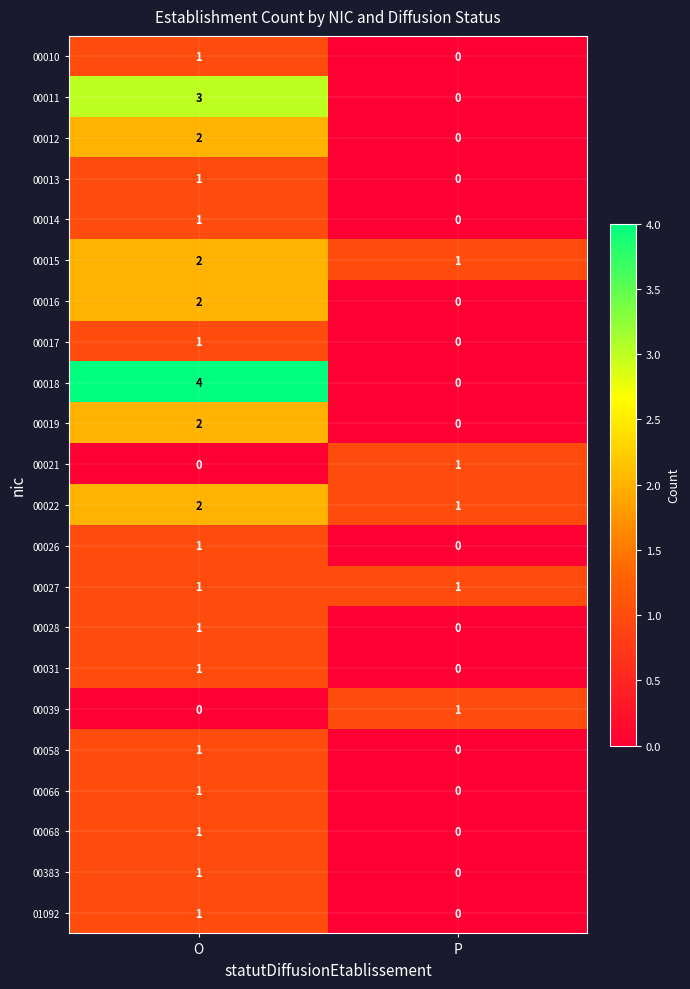

At which label does 00021 reach its peak?

P